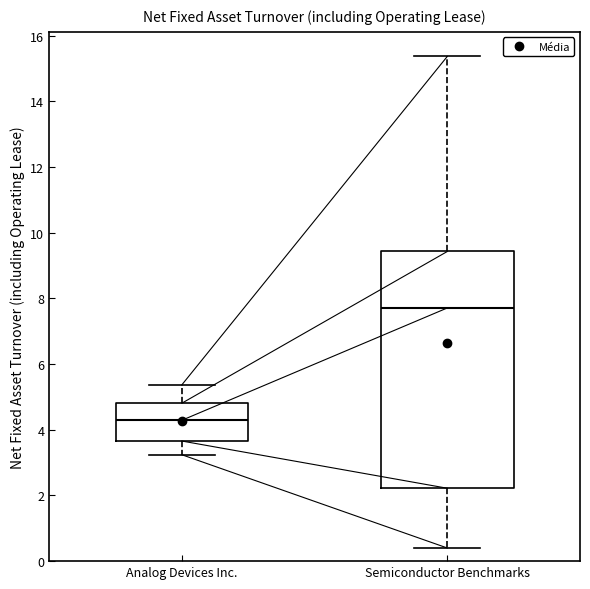

Reading left to right, read every box against the y-axis: the position of its median line, the range the box covers, and the ends of its whiskers. The values are not printed on the chart, so give them approximately, as read against the axis.

Analog Devices Inc.: median 4.2, box 3.6 to 4.8, whiskers 3.2 to 5.4
Semiconductor Benchmarks: median 7.8, box 2.2 to 9.4, whiskers 0.4 to 15.4